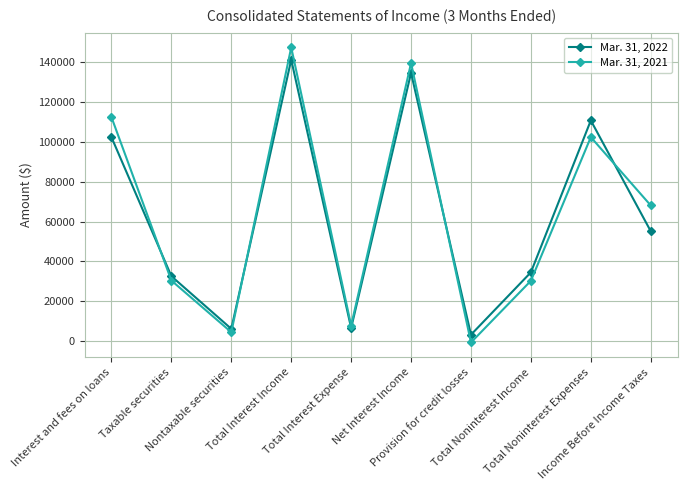

Rank the series by their maximum value, from lowest to highest.

Mar. 31, 2022, Mar. 31, 2021